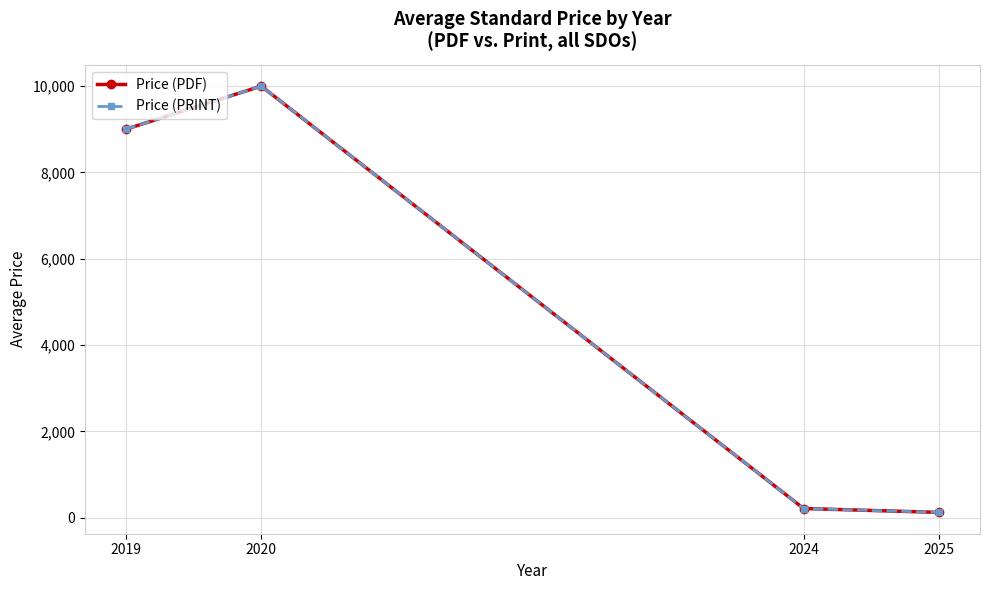

Rank the series by their maximum value, from lowest to highest.

Price (PDF), Price (PRINT)